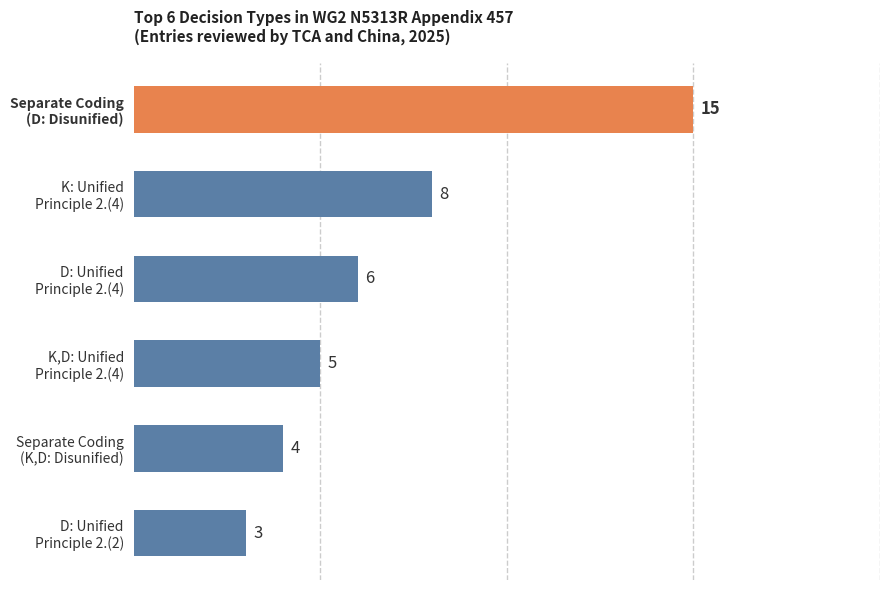

What is the sum of all values?

41